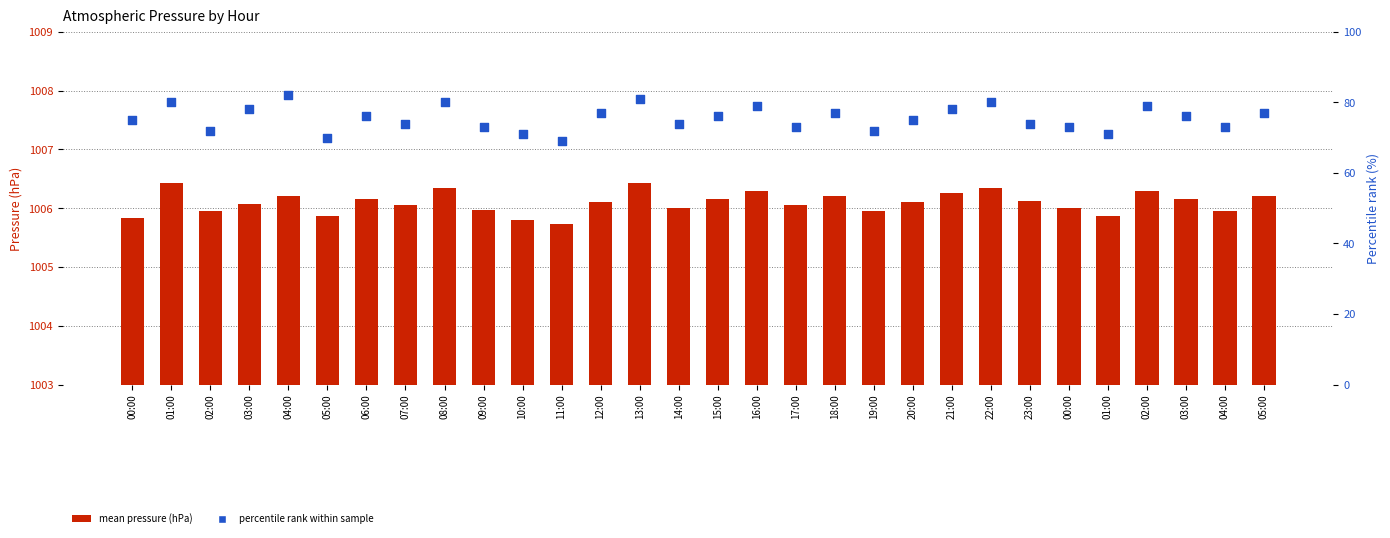

What is the total value across all series at 00:00?

1080.8